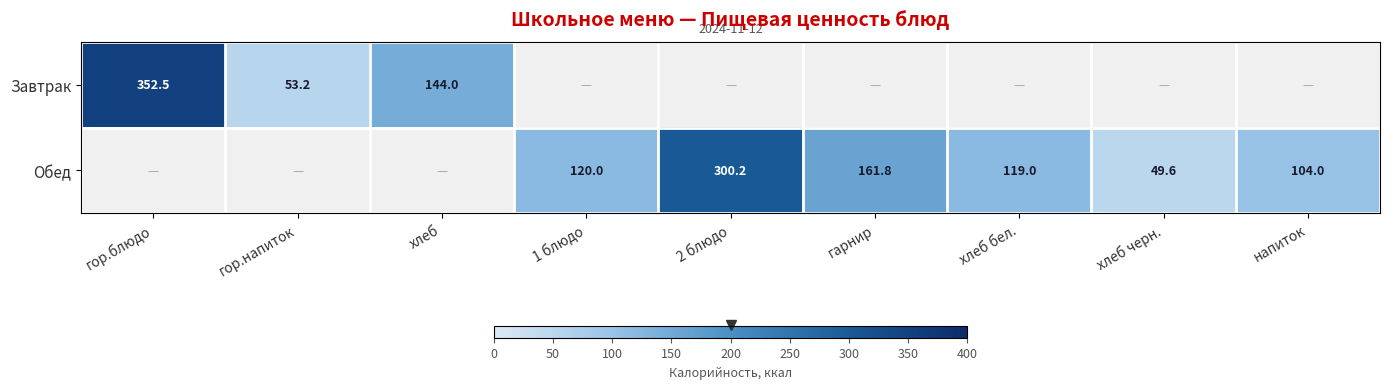

Is the value of Обед at 1 блюдо greater than the value of Завтрак at гор.напиток?

Yes